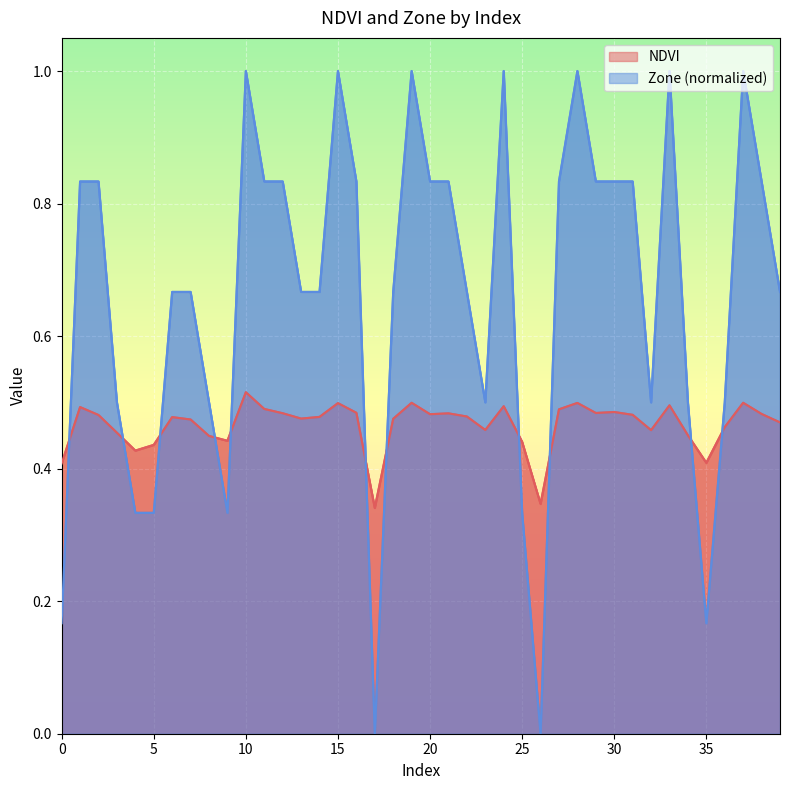

What is the average value of the Zone series?

0.7